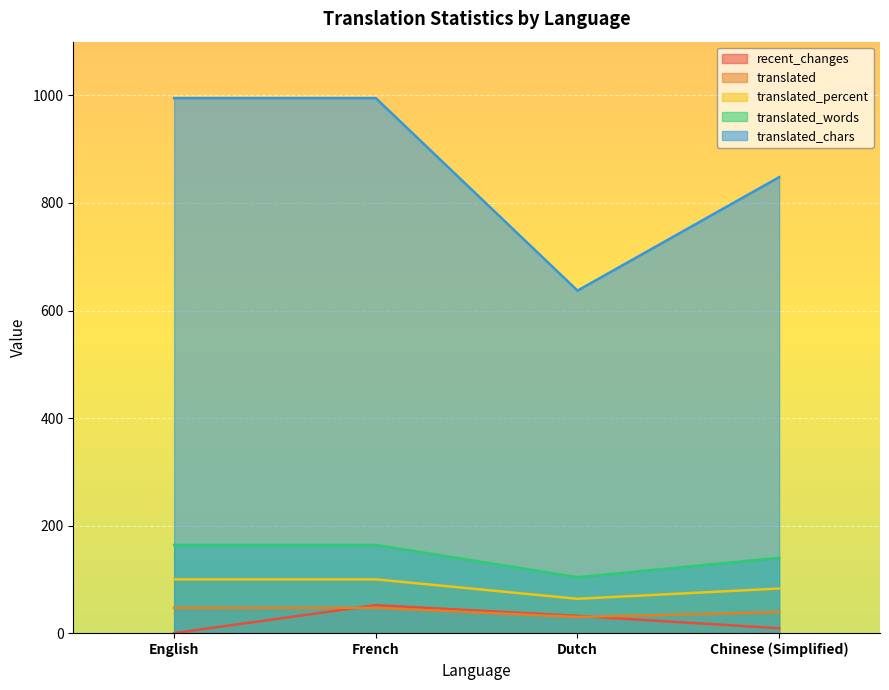

What is the label of the 3rd point from the left?

Dutch